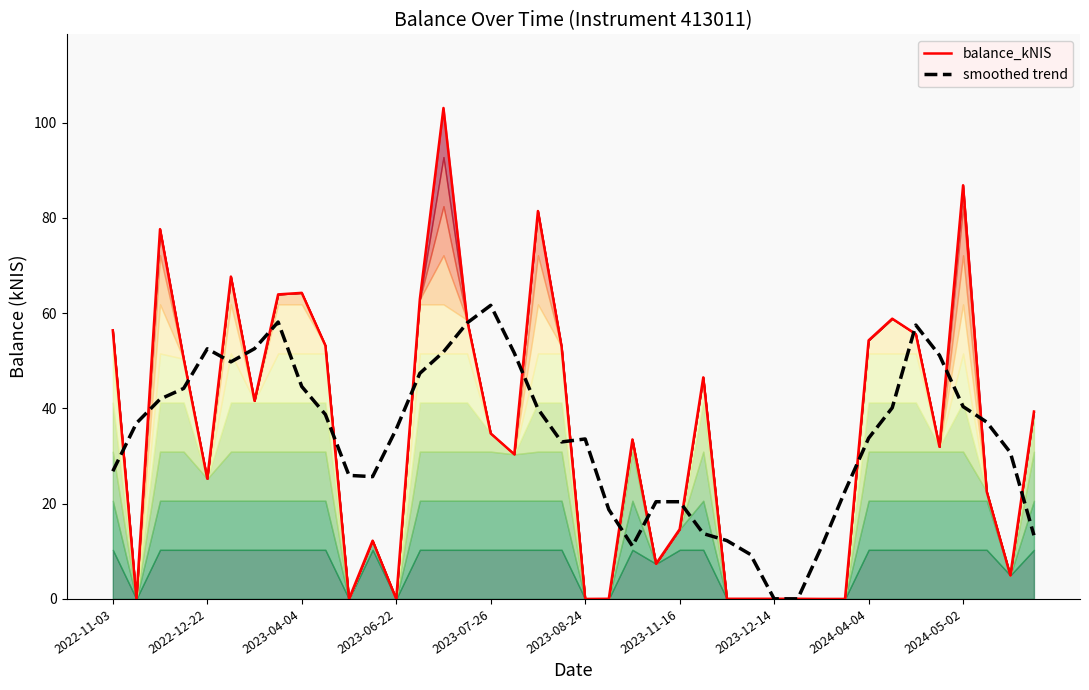

What is the maximum value for balance_kNIS?

103.1